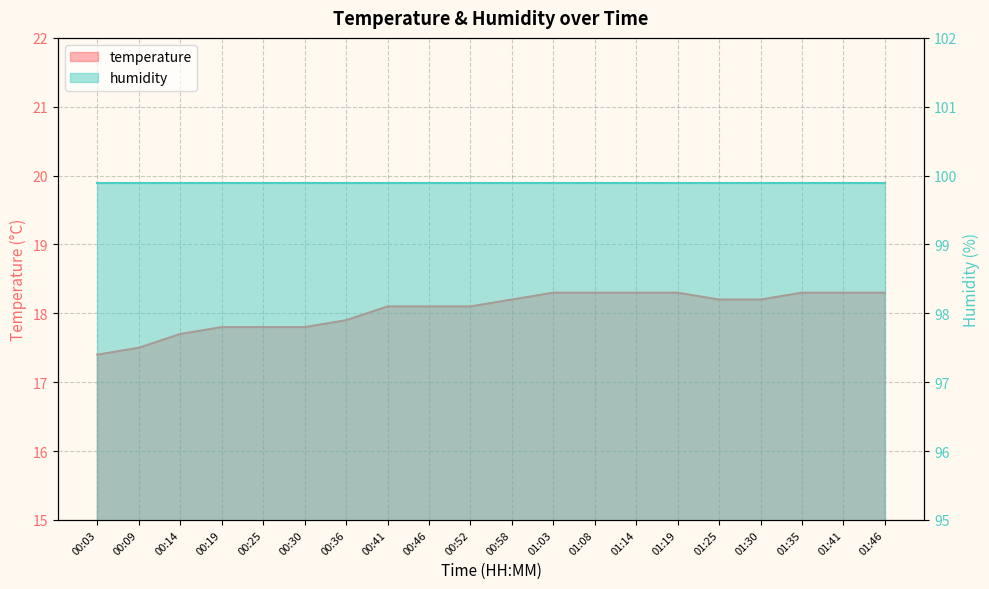

List the labels in order of value, smallest first.

00:03, 00:09, 00:14, 00:19, 00:25, 00:30, 00:36, 00:41, 00:46, 00:52, 00:58, 01:25, 01:30, 01:03, 01:08, 01:14, 01:19, 01:35, 01:41, 01:46